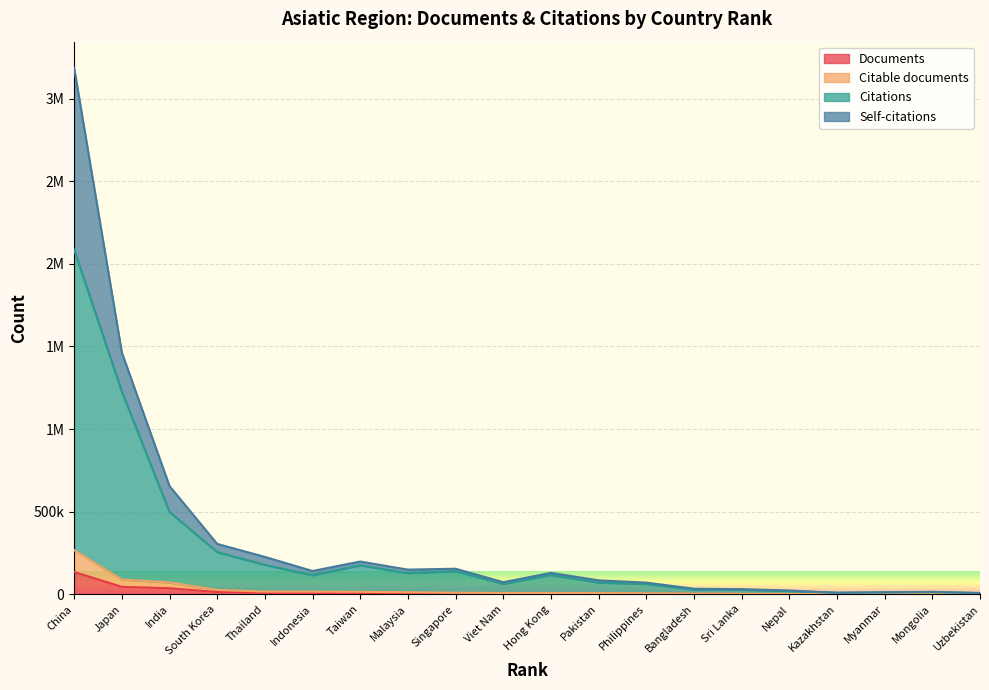

The value of Citations at Japan is 1226261. True or false?

True